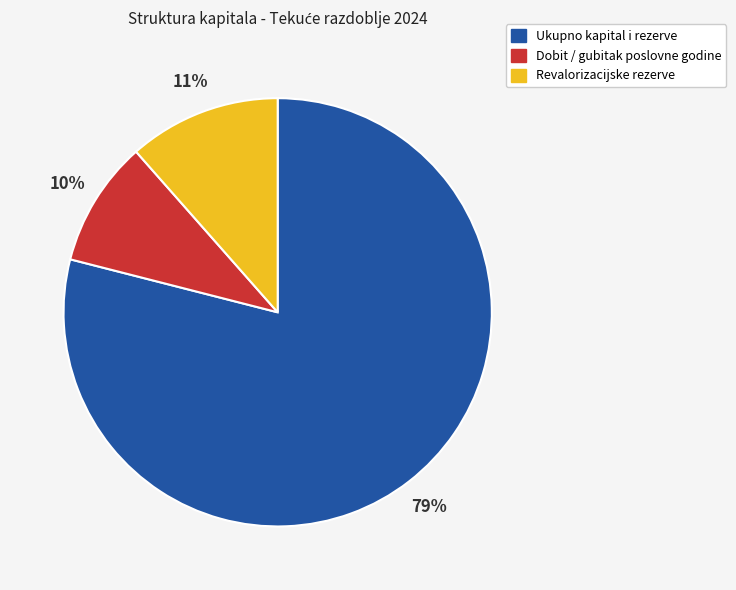

Is the sum of Revalorizacijske rezerve and Ukupno kapital i rezerve greater than half?

Yes